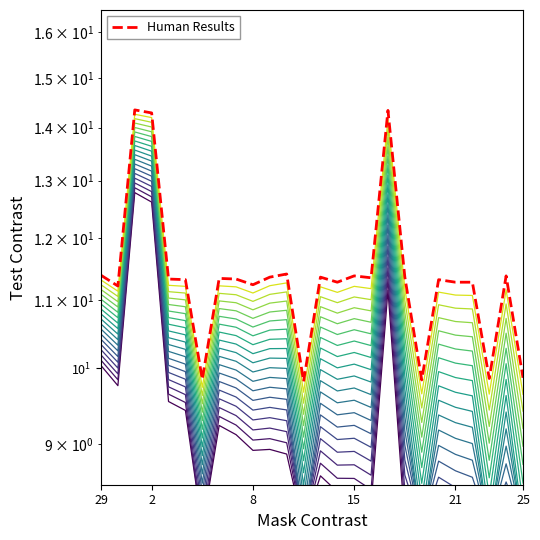

How many series are shown in this chart?

1